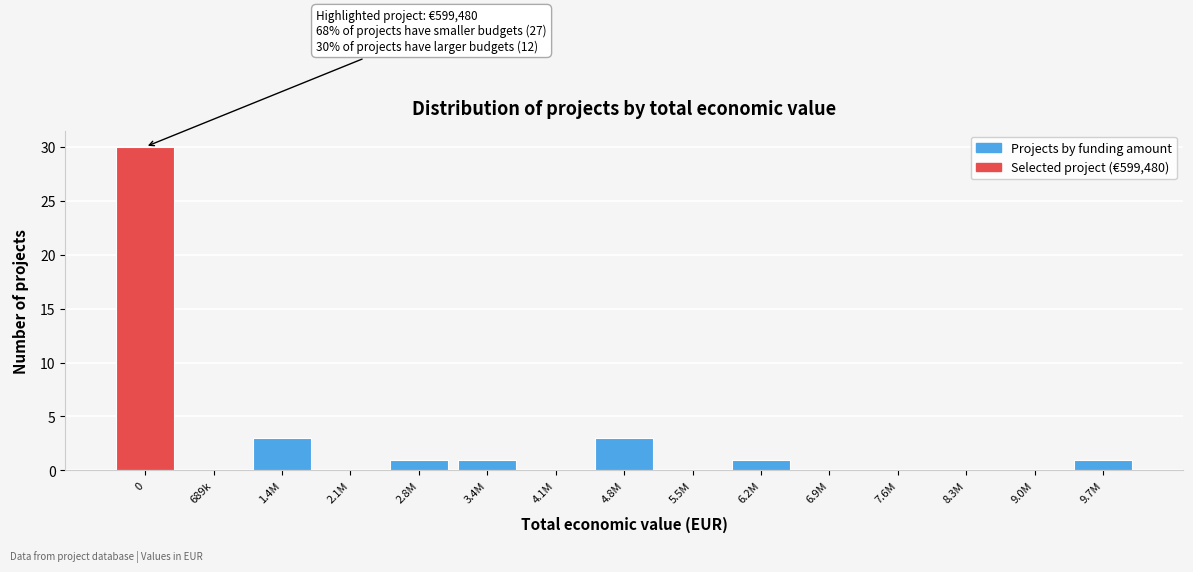

Reading left to right, list all the values displayed in this chart.

0=30	689k=0	1.4M=3	2.1M=0	2.8M=1	3.4M=1	4.1M=0	4.8M=3	5.5M=0	6.2M=1	6.9M=0	7.6M=0	8.3M=0	9.0M=0	9.7M=1